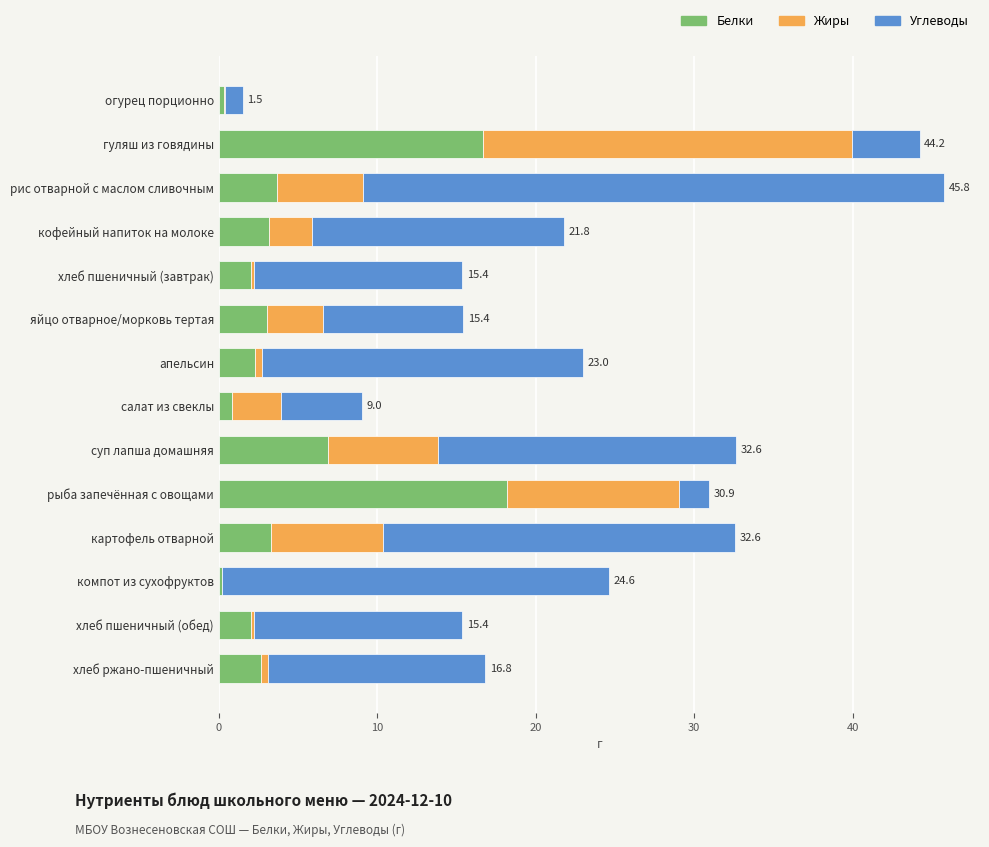

What is the total value across all series at суп лапша домашняя?

32.6